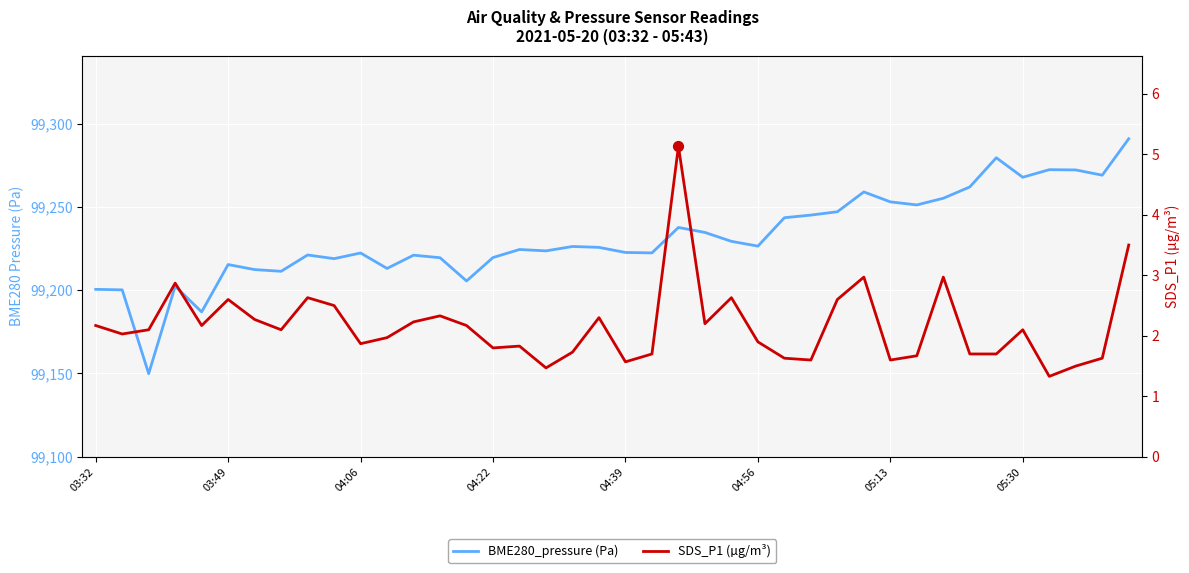

What is the total value across all series at 16?

99226.2